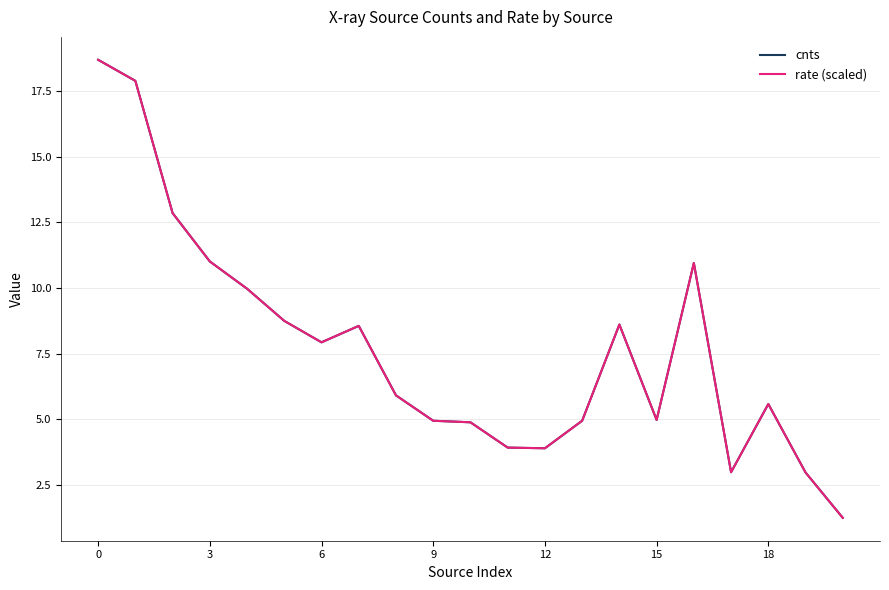

What is the maximum value for rate (scaled)?

18.7